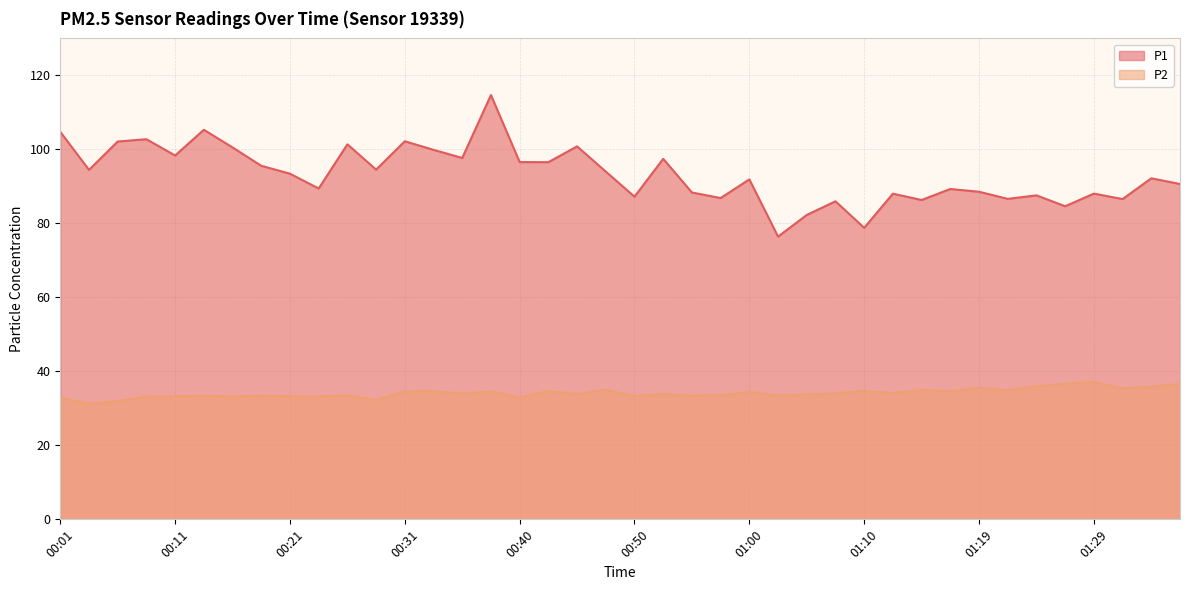

List the series in order of their overall mean, highest first.

P1, P2